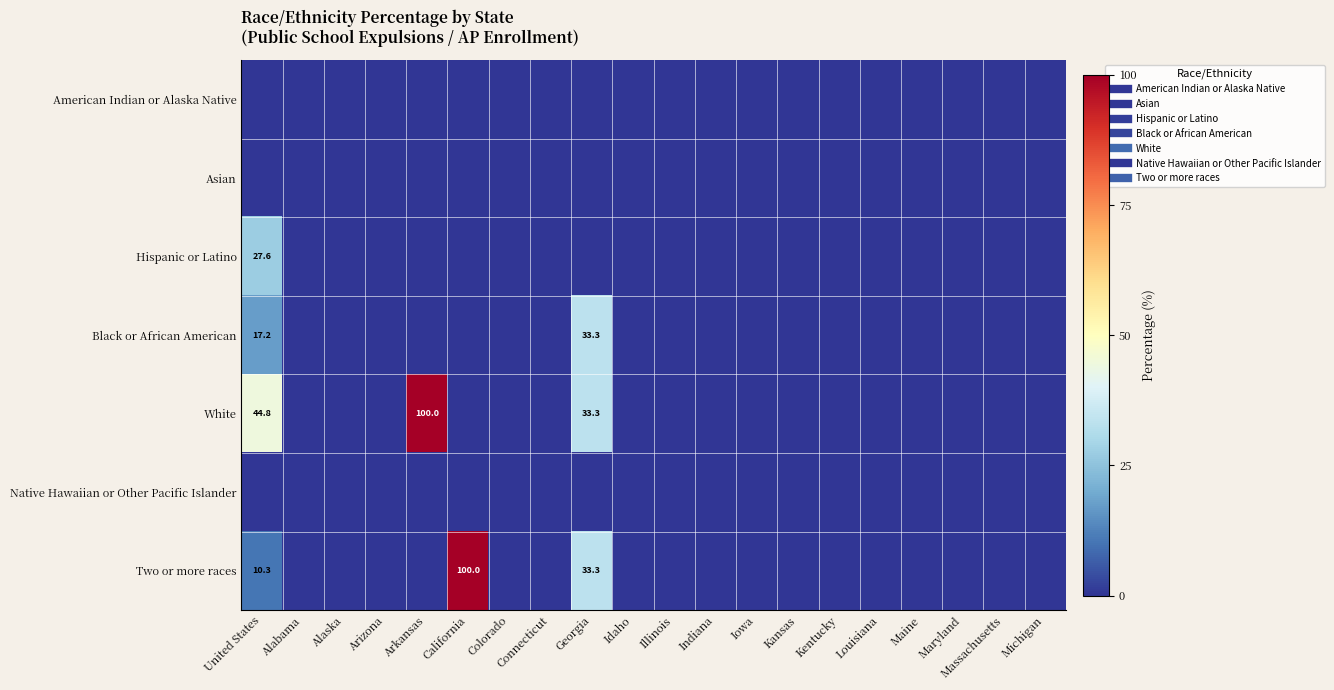

Which series has the widest spread of values?

White